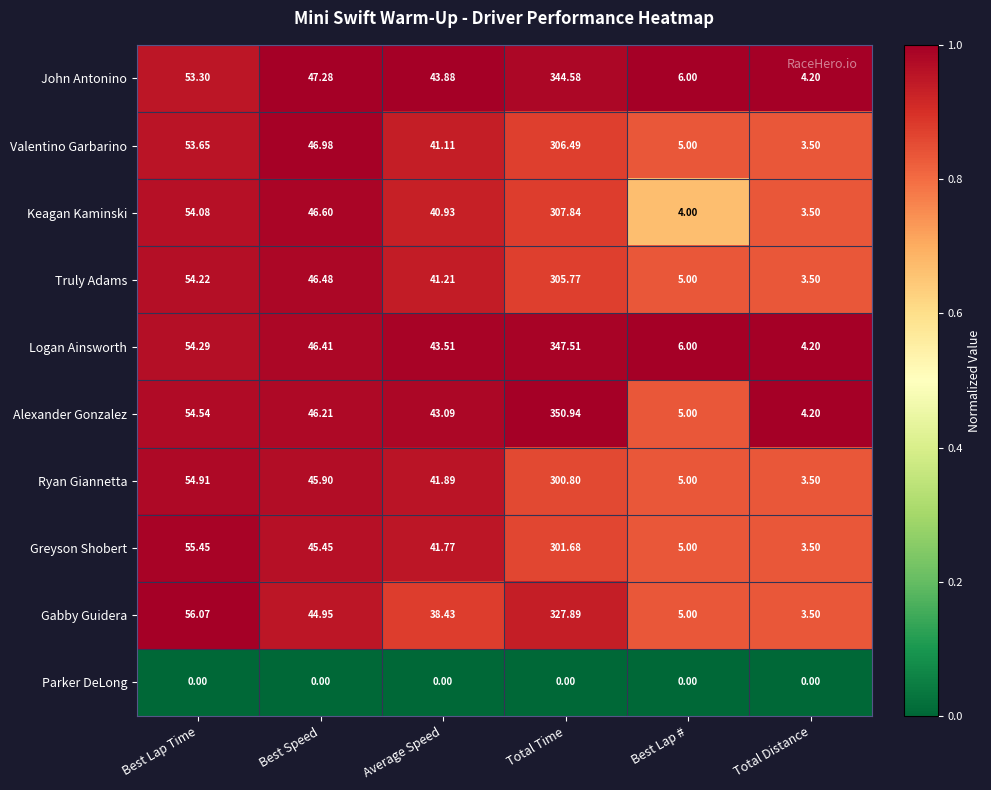

Which label corresponds to the largest value in the chart?

Total Time